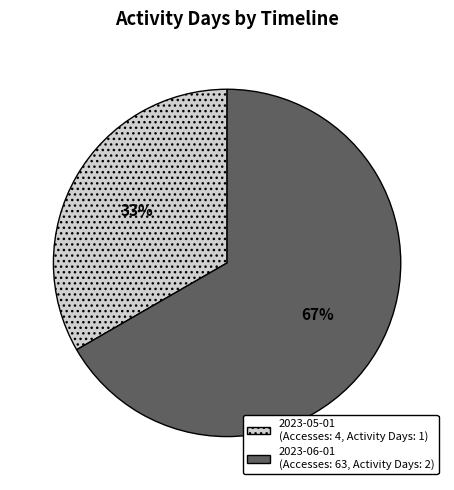

Rank the categories by value from lowest to highest.

2023-05-01, 2023-06-01